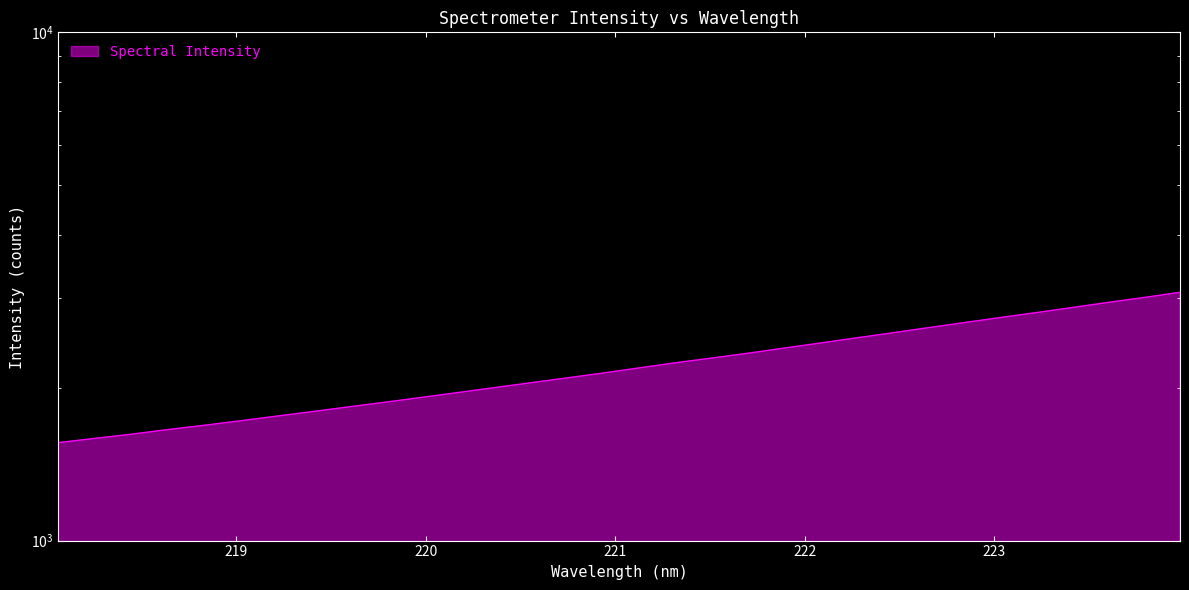

What is the maximum value shown in the chart?

3079.4